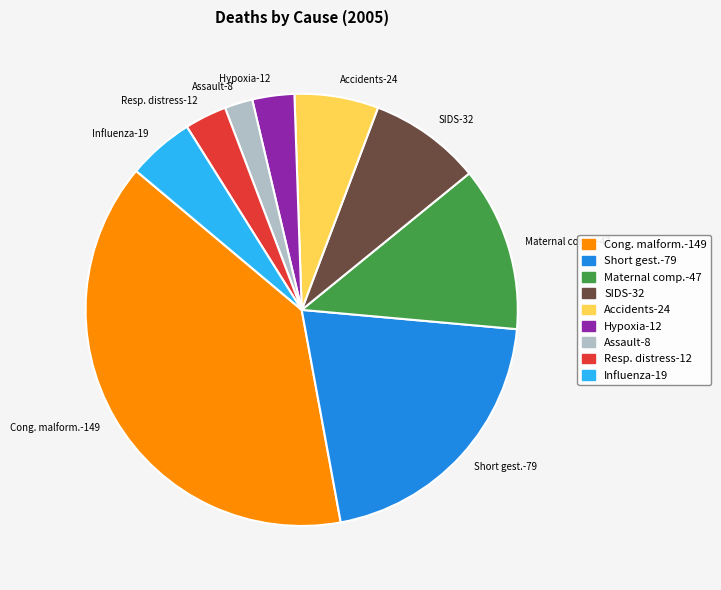

Which slice is the smallest?

Assault-8